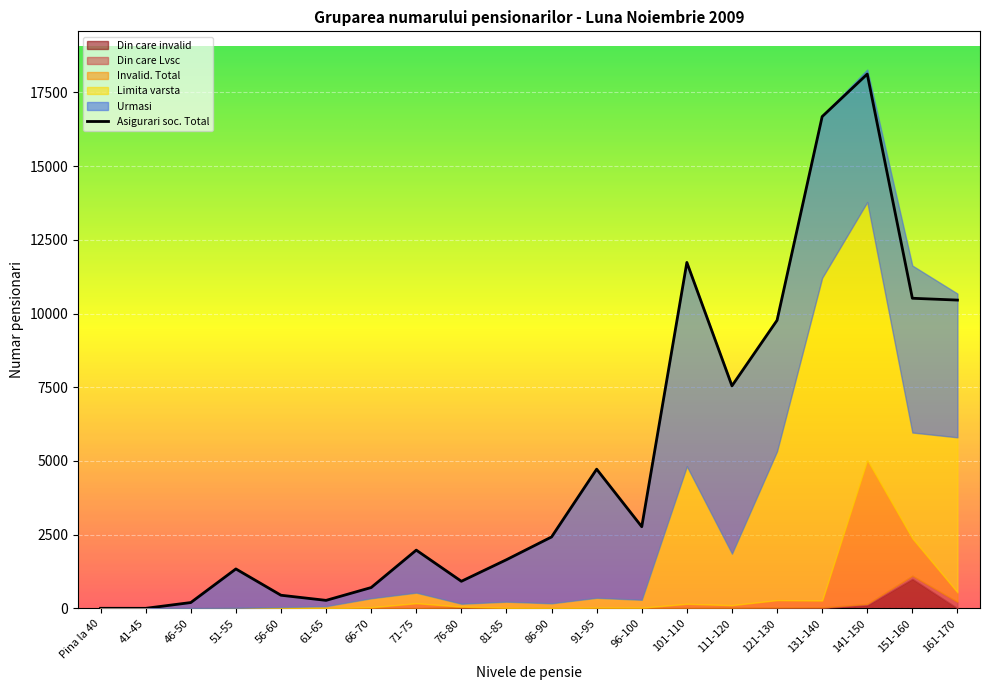

Reading left to right, list all the values displayed in this chart.

Urmasi: Pina la 40=0	41-45=1	46-50=195	51-55=1321	56-60=402	61-65=200	66-70=368	71-75=1448	76-80=789	81-85=1427	86-90=2254	91-95=4371	96-100=2485	101-110=6929	111-120=5712	121-130=4469	131-140=5501	141-150=4493	151-160=5664	161-170=4876
Asigurari soc. Total: Pina la 40=3	41-45=2	46-50=198	51-55=1338	56-60=446	61-65=272	66-70=707	71-75=1976	76-80=919	81-85=1651	86-90=2423	91-95=4722	96-100=2770	101-110=11734	111-120=7548	121-130=9771	131-140=16681	141-150=18123	151-160=10519	161-170=10457
Limita varsta: Pina la 40=3	41-45=1	46-50=3	51-55=14	56-60=42	61-65=70	66-70=303	71-75=357	76-80=97	81-85=206	86-90=161	91-95=331	96-100=267	101-110=4665	111-120=1746	121-130=5049	131-140=10945	141-150=8754	151-160=3591	161-170=5259
Invalid. Total: Pina la 40=0	41-45=0	46-50=0	51-55=3	56-60=2	61-65=2	66-70=36	71-75=171	76-80=33	81-85=18	86-90=8	91-95=20	96-100=18	101-110=140	111-120=90	121-130=253	131-140=235	141-150=4876	151-160=1264	161-170=322
Din care Lvsc: Pina la 40=0	41-45=0	46-50=1	51-55=0	56-60=0	61-65=2	66-70=2	71-75=2	76-80=1	81-85=2	86-90=0	91-95=4	96-100=5	101-110=9	111-120=8	121-130=17	131-140=19	141-150=46	151-160=110	161-170=216
Din care invalid: Pina la 40=0	41-45=0	46-50=0	51-55=0	56-60=0	61-65=0	66-70=1	71-75=3	76-80=26	81-85=0	86-90=2	91-95=3	96-100=1	101-110=6	111-120=11	121-130=11	131-140=13	141-150=106	151-160=1000	161-170=5